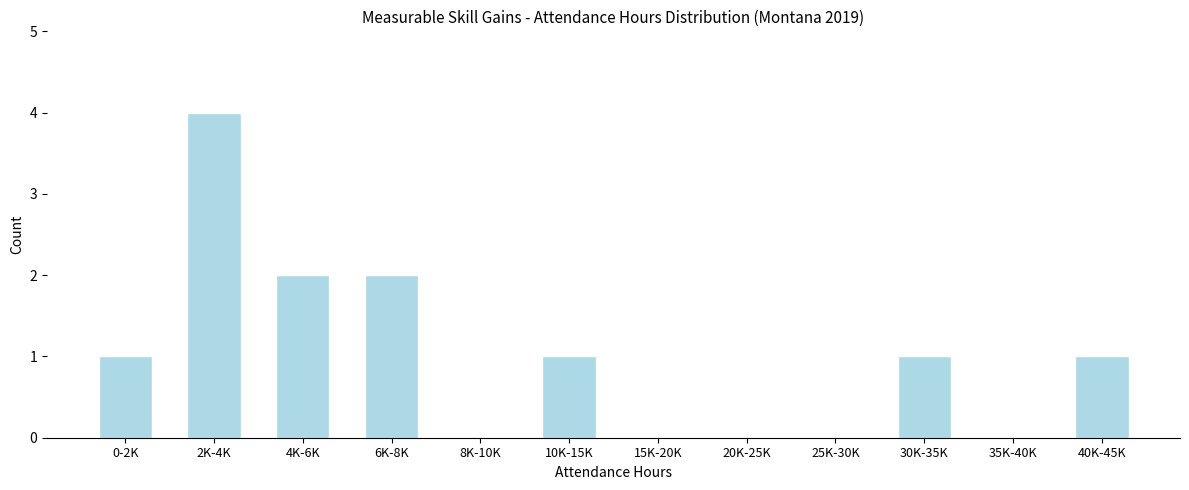

Reading left to right, what are all the values shown in this chart?

0-2K=1	2K-4K=4	4K-6K=2	6K-8K=2	8K-10K=0	10K-15K=1	15K-20K=0	20K-25K=0	25K-30K=0	30K-35K=1	35K-40K=0	40K-45K=1